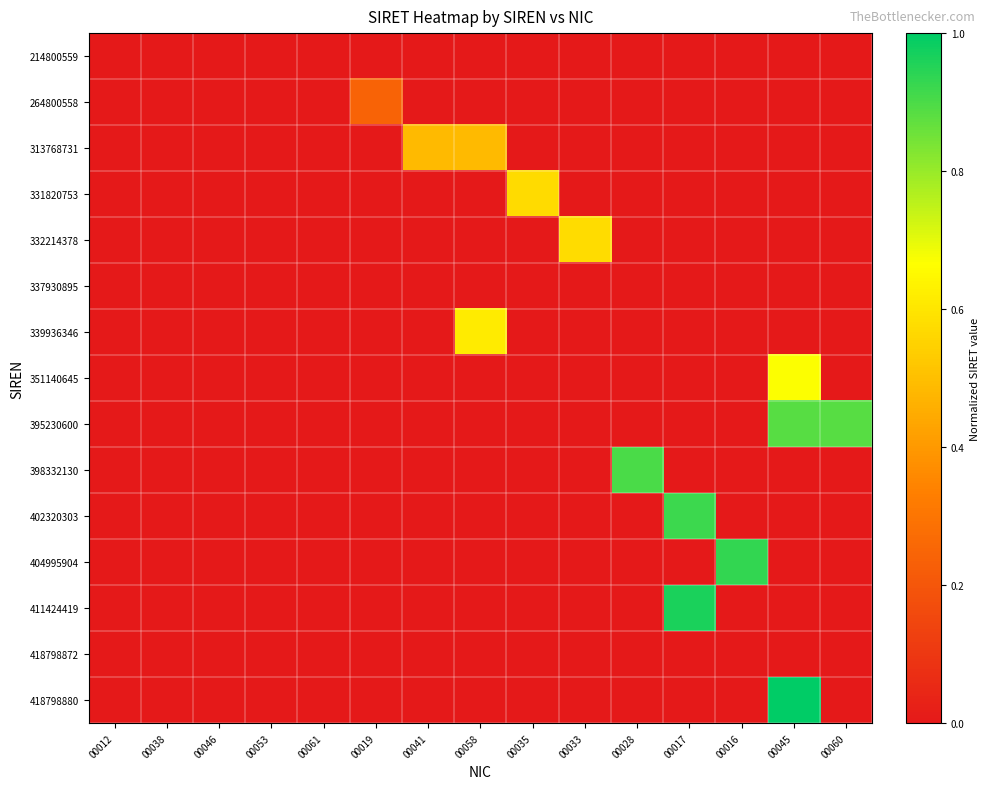

Which has a higher value, 00028 or 00041?

00028